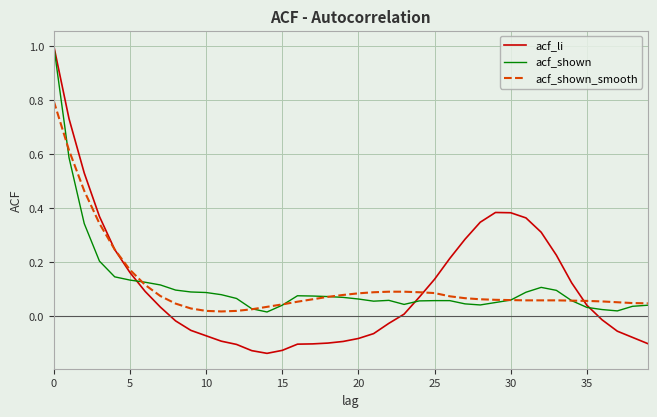

Does the chart have visible grid lines?

Yes